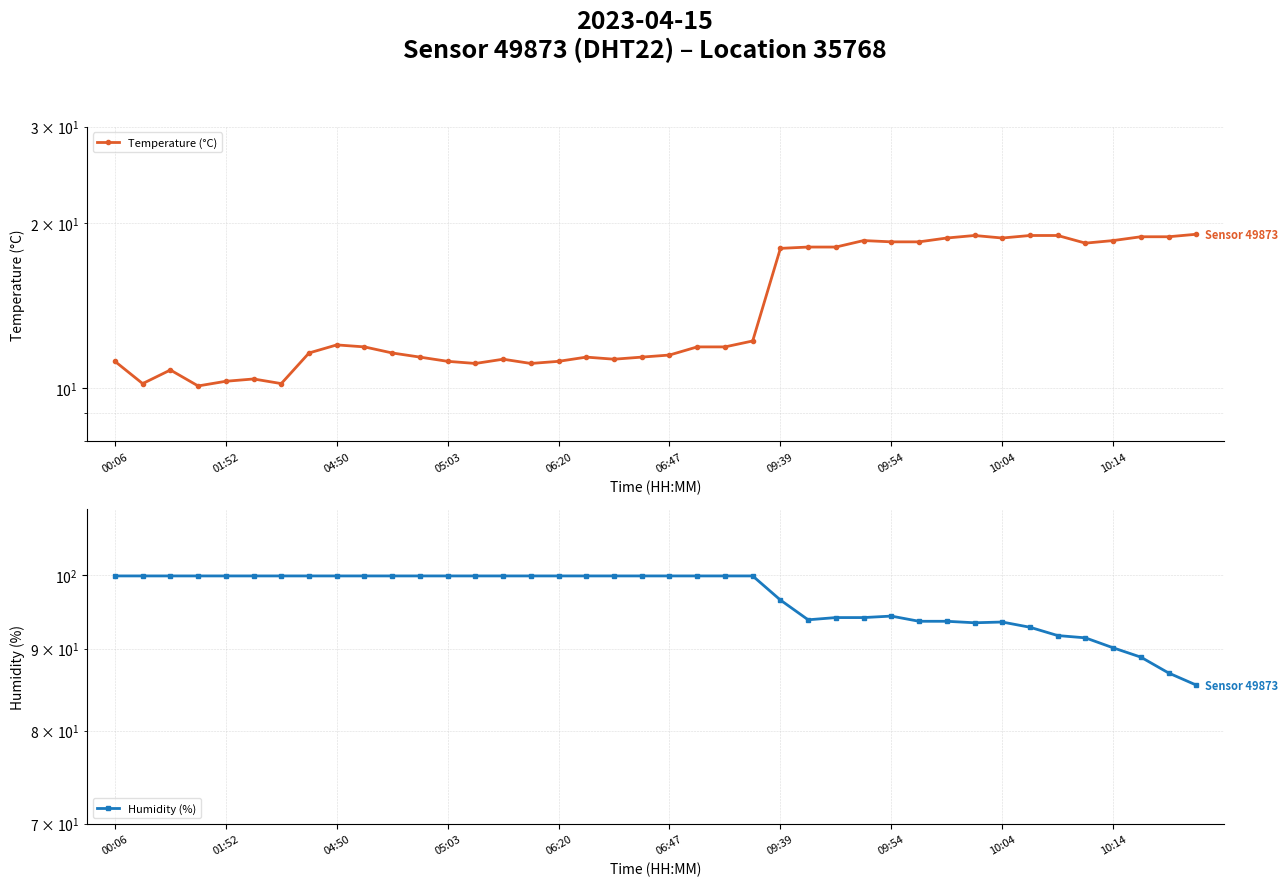

Where is Humidity (%) nearest to the value 92?

34